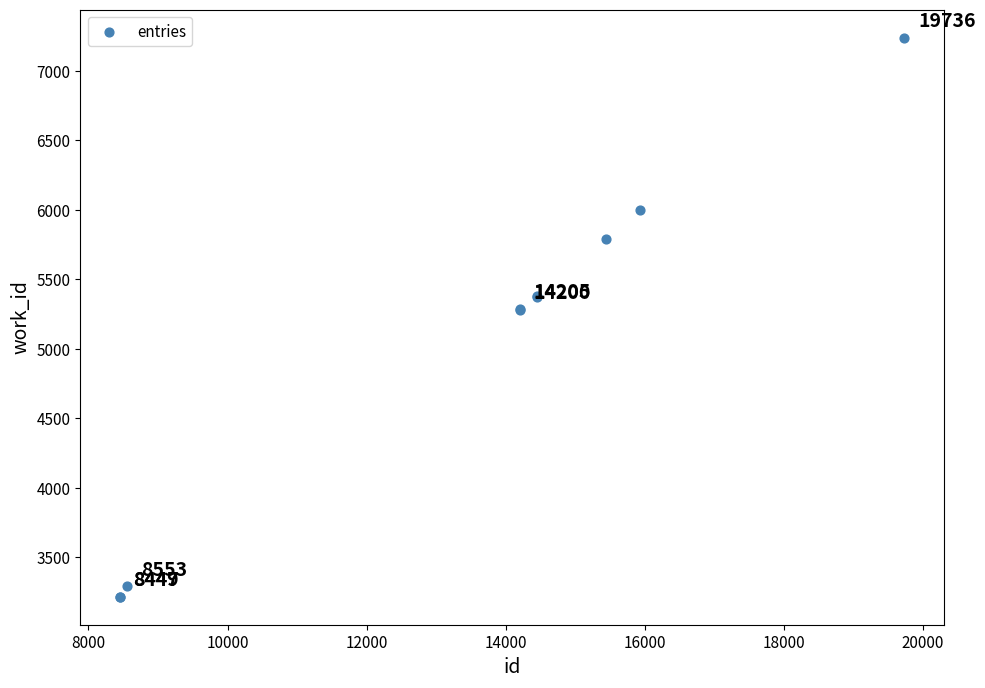

What Y value in the scatter plot is closest to 5227?

5282